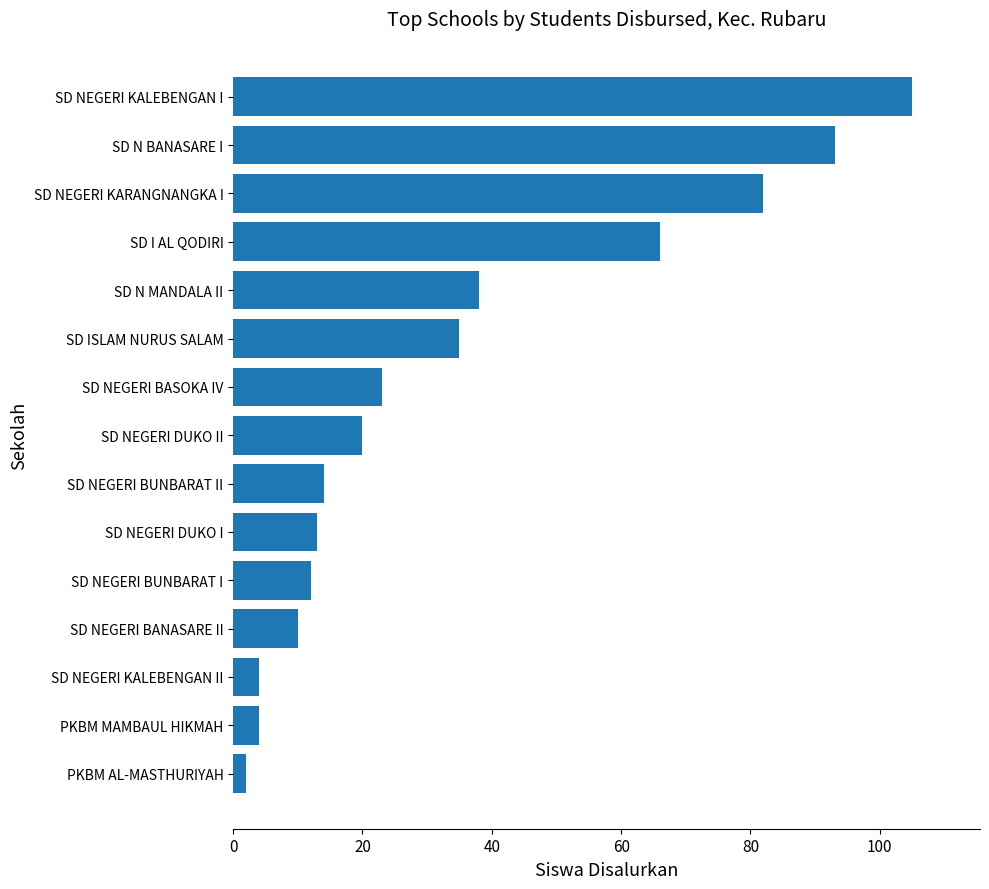

Where is the data nearest to the value 53?

SD I AL QODIRI